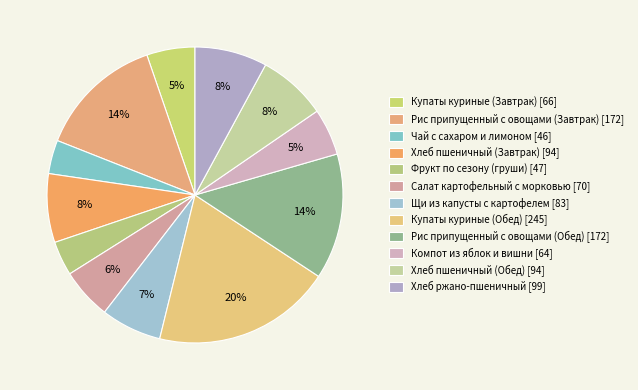

What percentage is the Салат картофельный с морковью slice, to the nearest percent?

6%